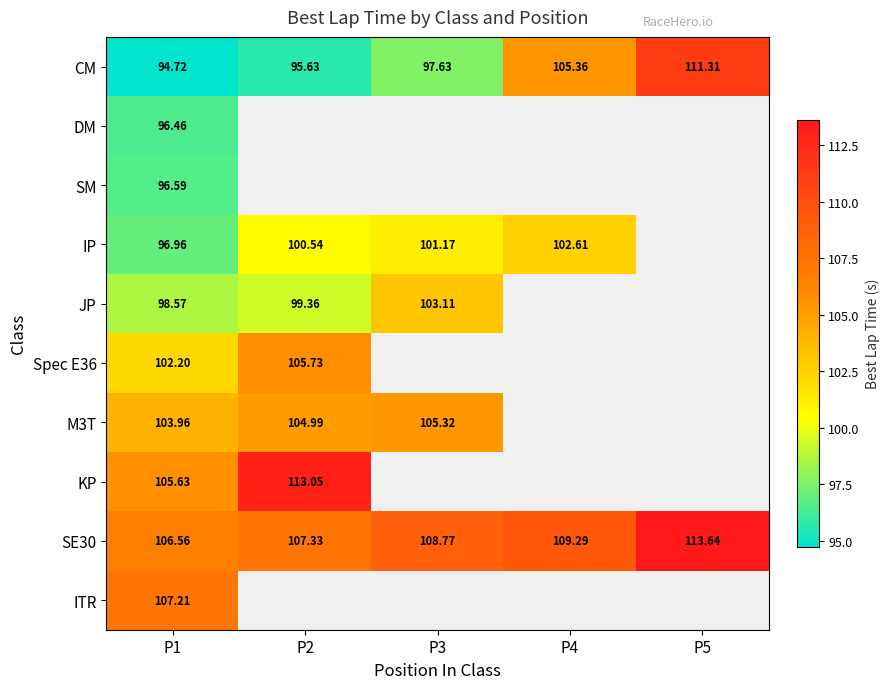

What is the minimum value shown in the chart?

94.7